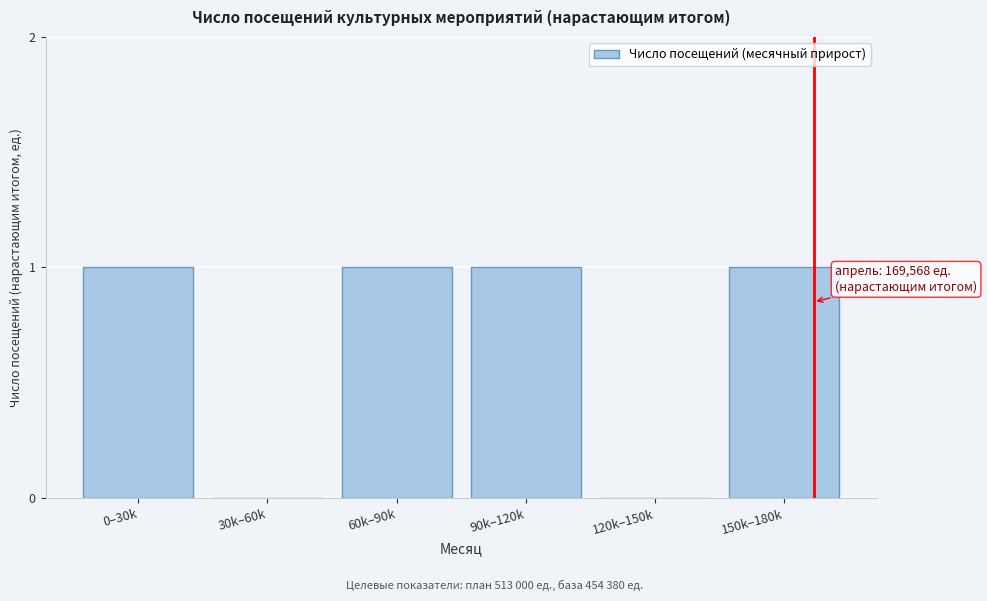

Reading left to right, what are all the values shown in this chart?

0–30k=1	30k–60k=0	60k–90k=1	90k–120k=1	120k–150k=0	150k–180k=1